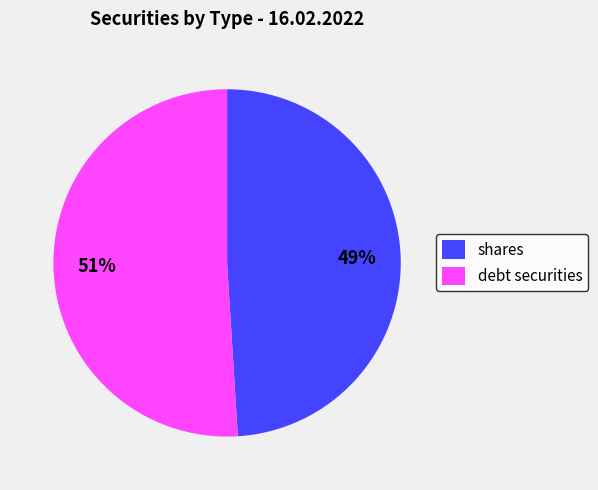

To the nearest percent, what is the difference between the largest and smallest slice percentages?

2%